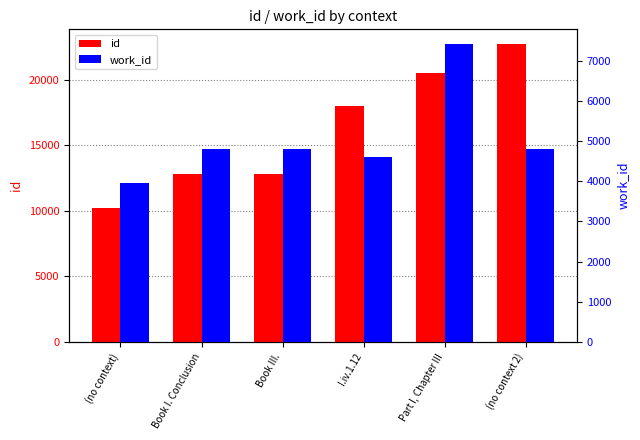

Rank the series by their average value, from lowest to highest.

work_id, id